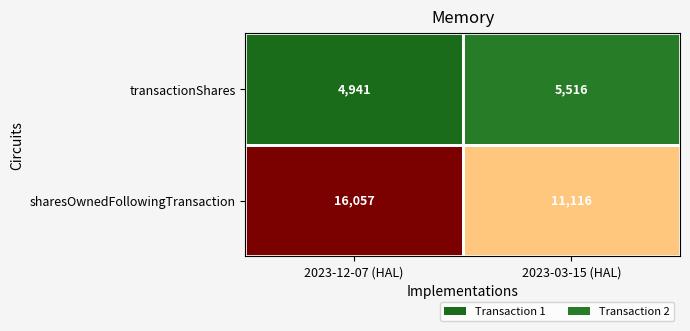

What is the greatest value displayed?

16057